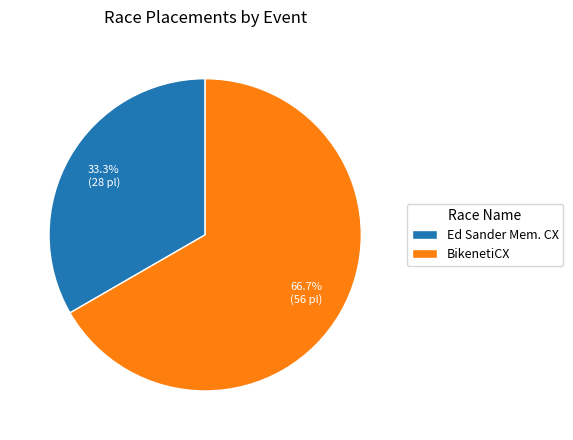

How many segments does this pie chart have?

2